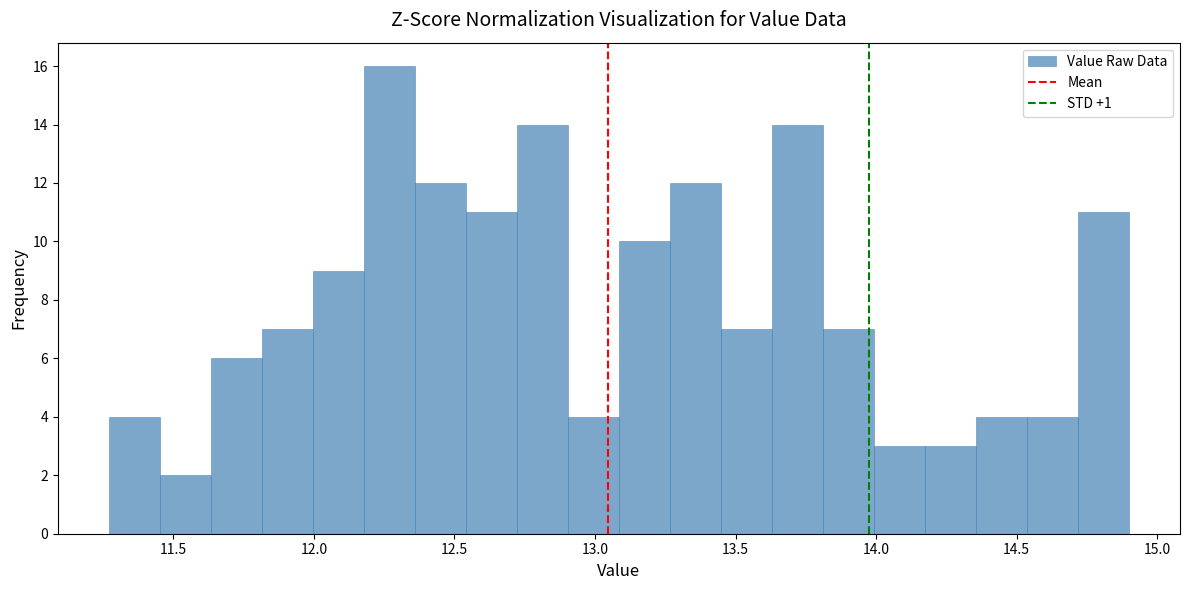

Around what value on the x-axis is the tallest bar? Give the approximate position of its centre, as read against the axis.

12.25